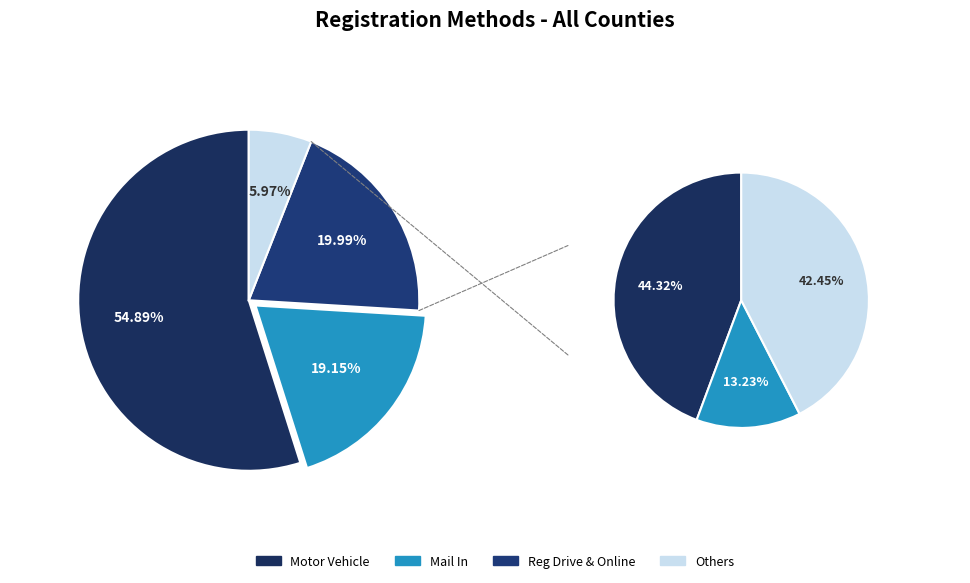

Which has a higher value, Mail In or Other?

Mail In